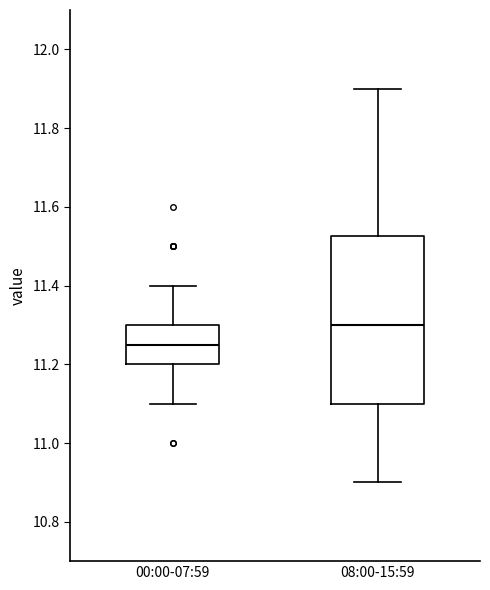

Reading left to right, transcribe this box plot: for each box, give where its median line is, the range the box spans, and where its two whiskers end, as read against the y-axis. The values are not printed on the chart, so give them approximately, as read against the axis.

00:00-07:59: median 11.26, box 11.20 to 11.30, whiskers 11.10 to 11.40
08:00-15:59: median 11.30, box 11.10 to 11.52, whiskers 10.90 to 11.90